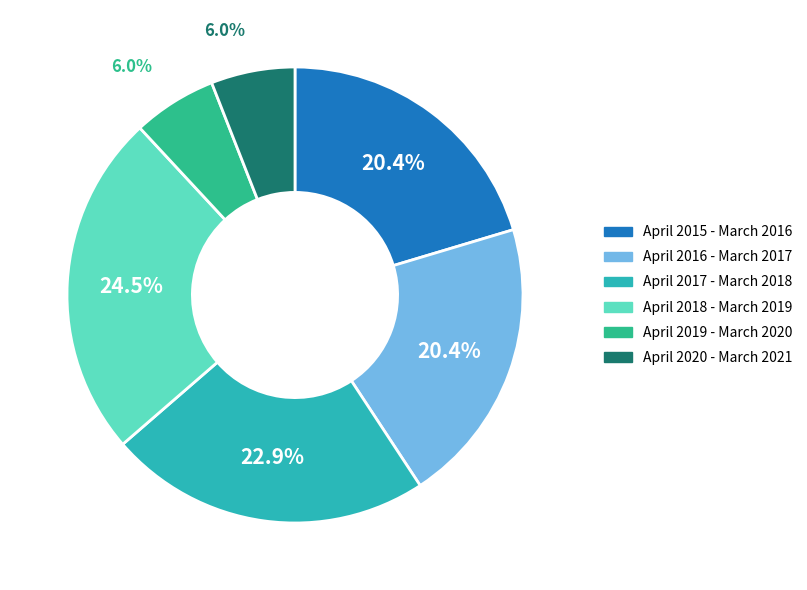

To the nearest percent, what is the combined percentage of April 2015 - March 2016 and April 2017 - March 2018?

43%